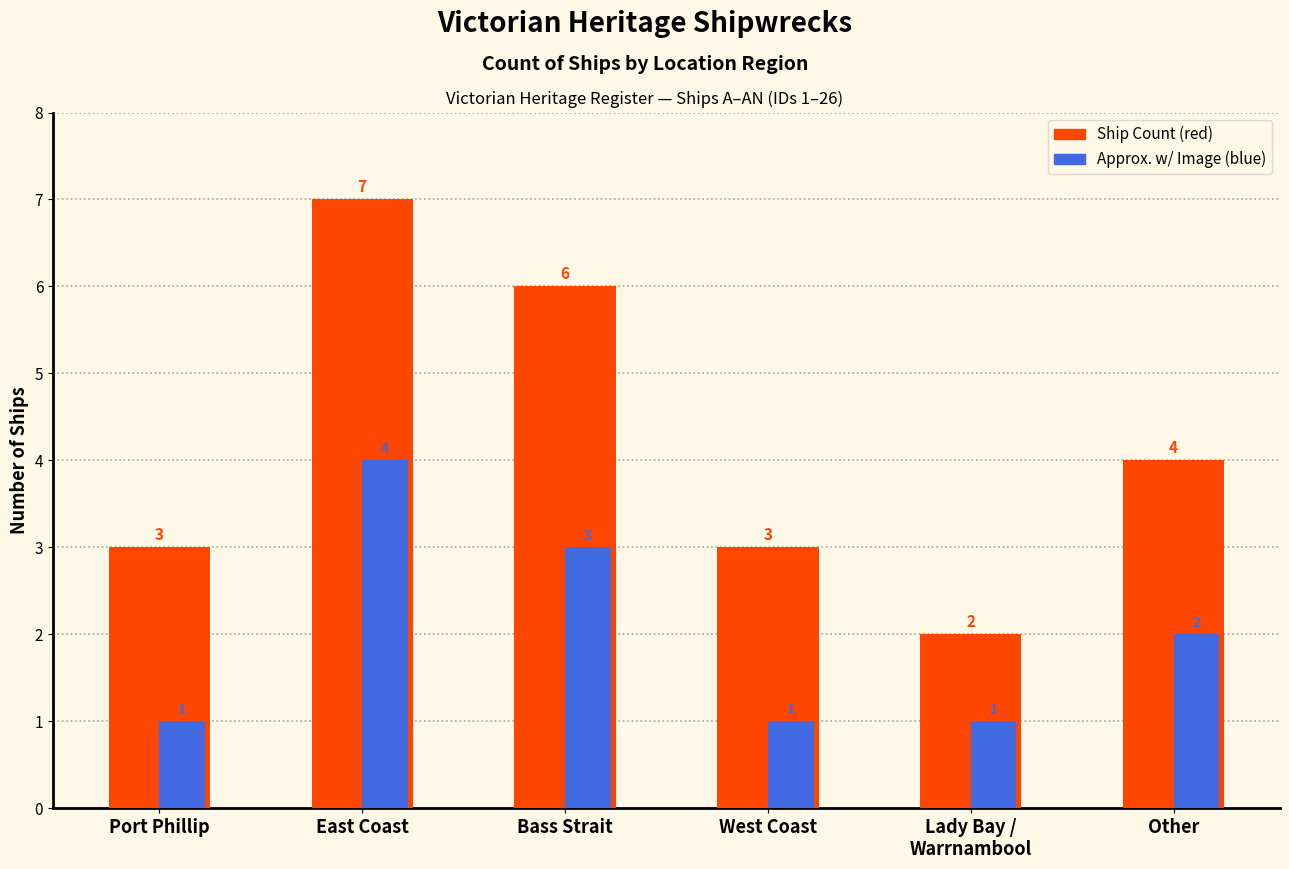

At which category is the sum across all series the highest?

East Coast